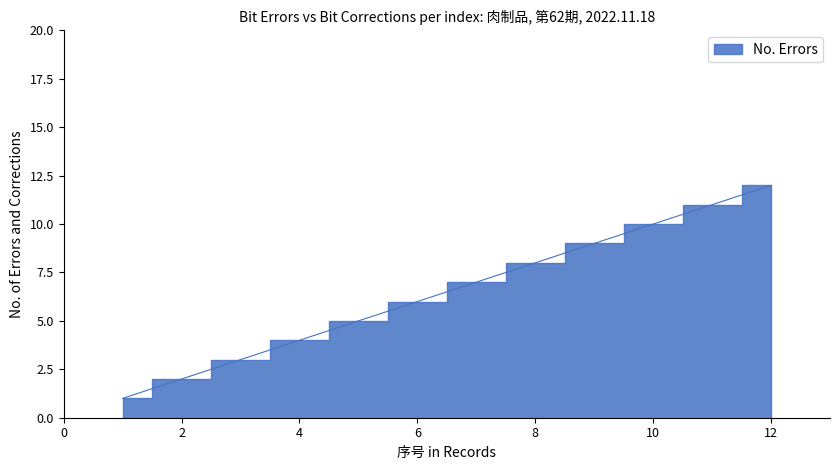

How many distinct data groups are displayed?

1